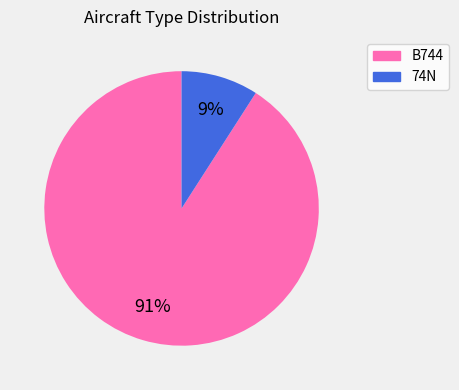

Do 74N and B744 together represent more than half of the pie?

Yes